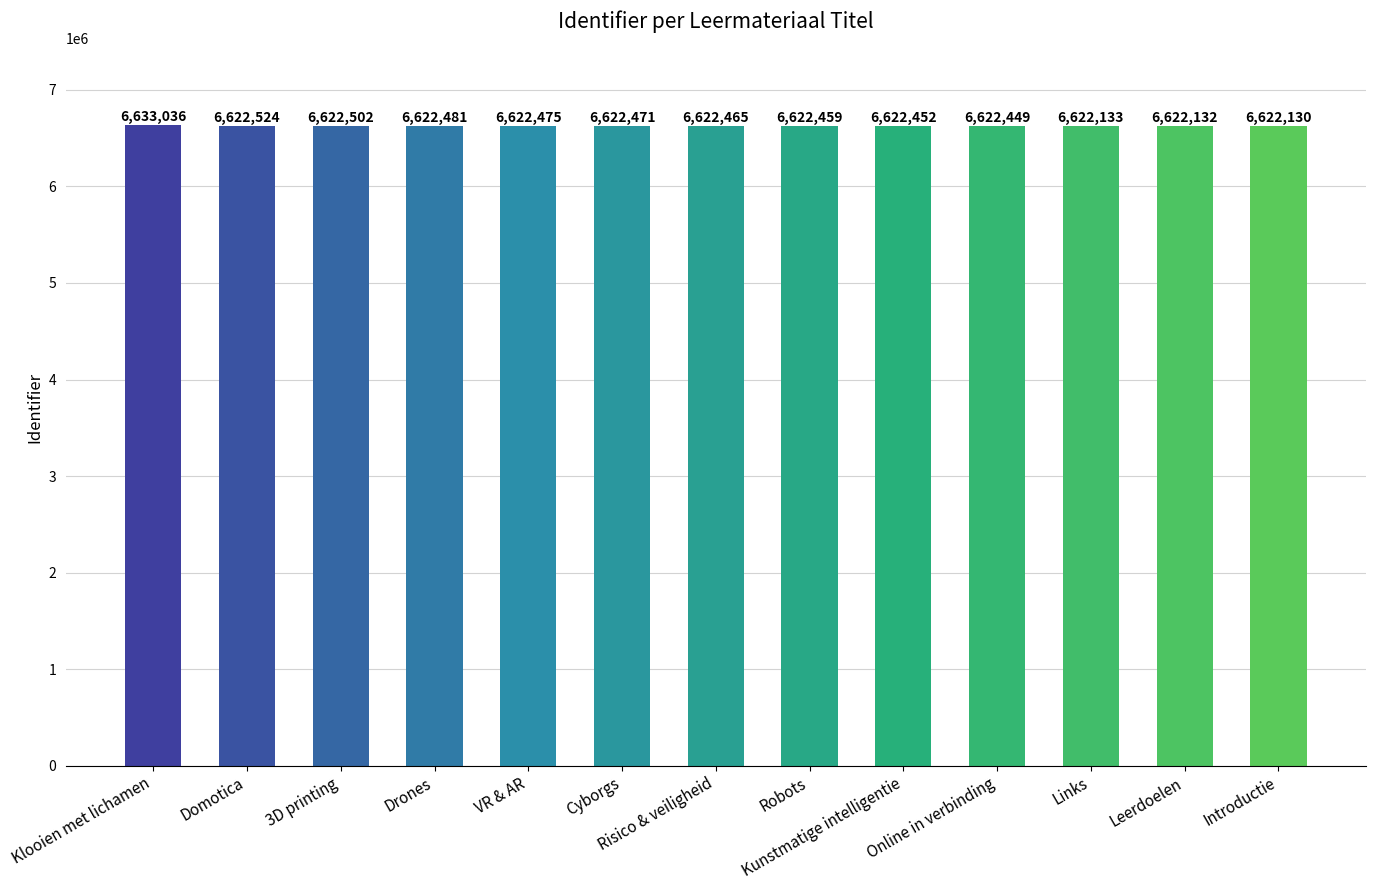

What position from the left is 3D printing?

3